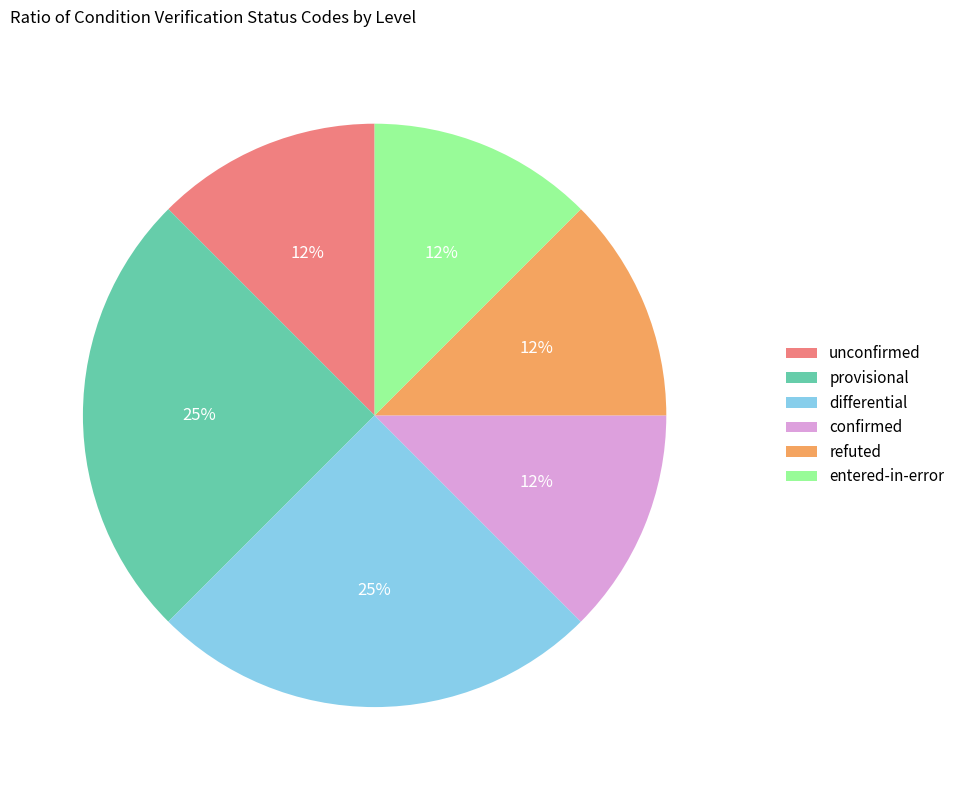

To the nearest percent, what is the average slice percentage?

17%